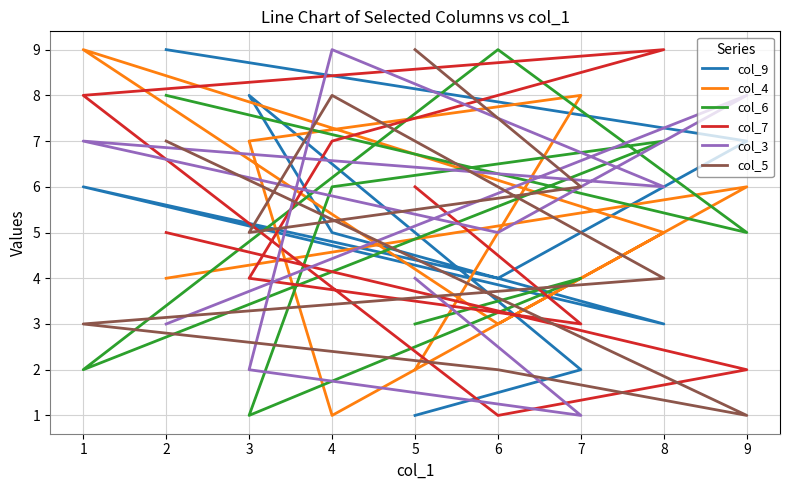

Between 7 and 4, which is larger?

7